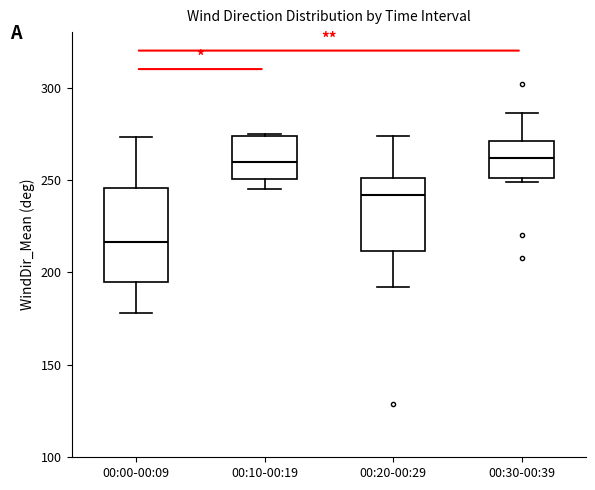

Which box is the tallest, from its lower edge to its upper edge?

00:00-00:09